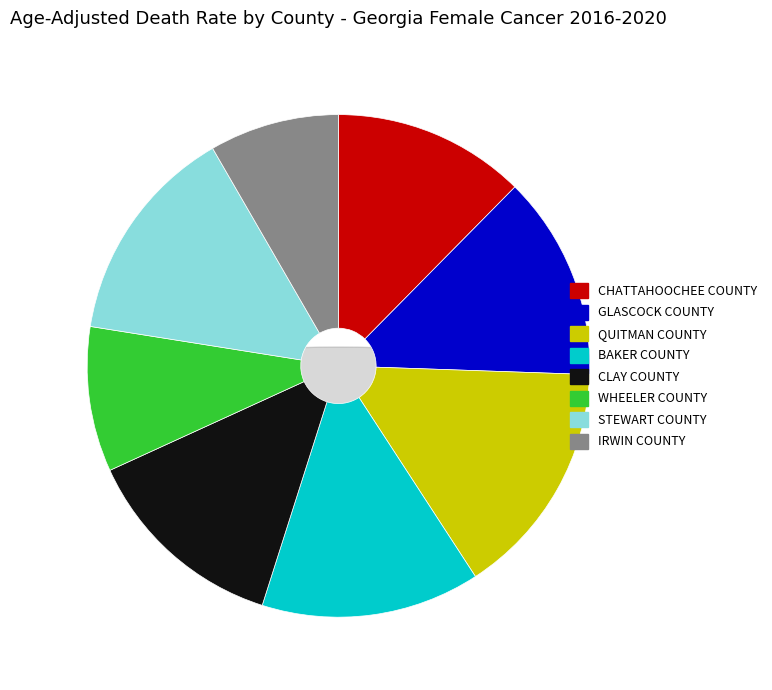

Is it true that Wheeler County is 9% of the pie?

True